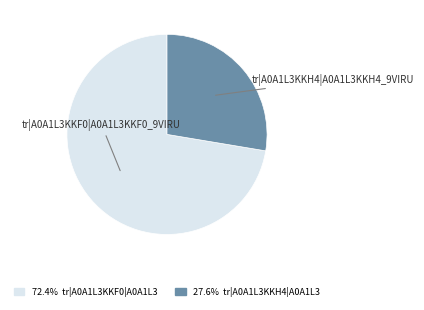

Count the number of slices in the pie.

2